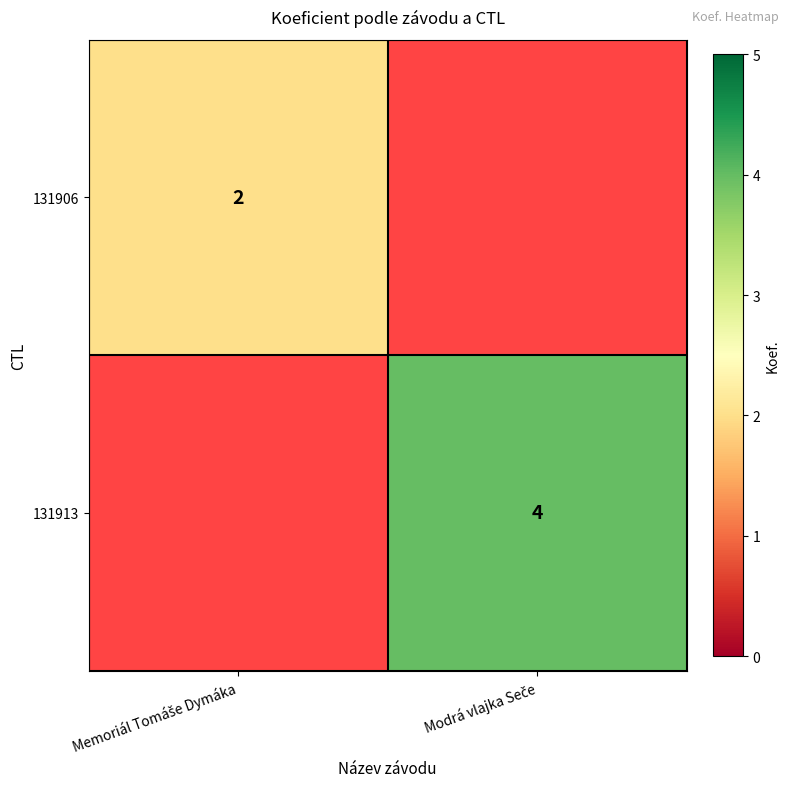

Where is 131913 nearest to the value 2?

Memoriál Tomáše Dymáka